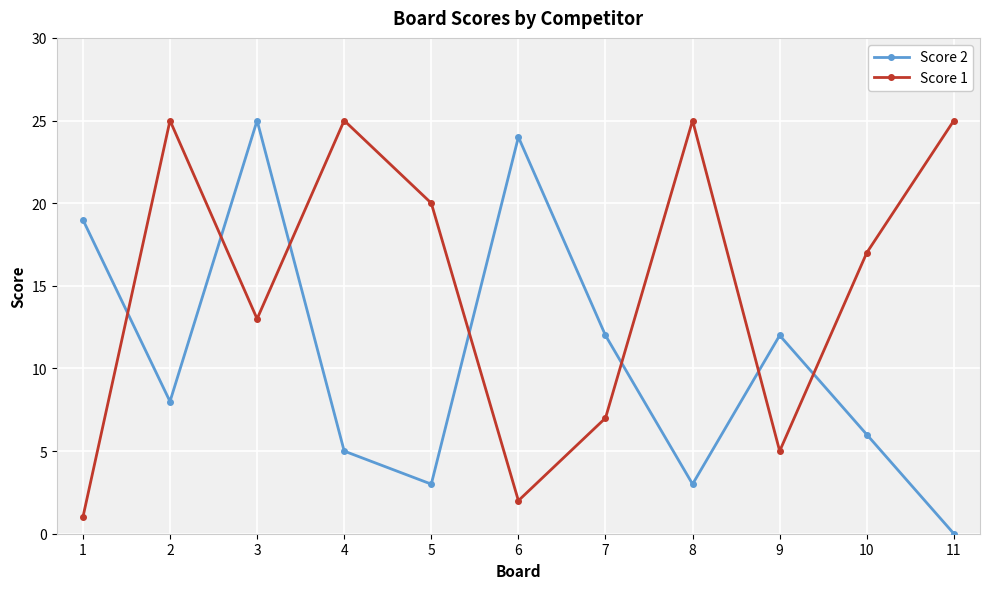

The value of Score 1 at 1 is 1. True or false?

True